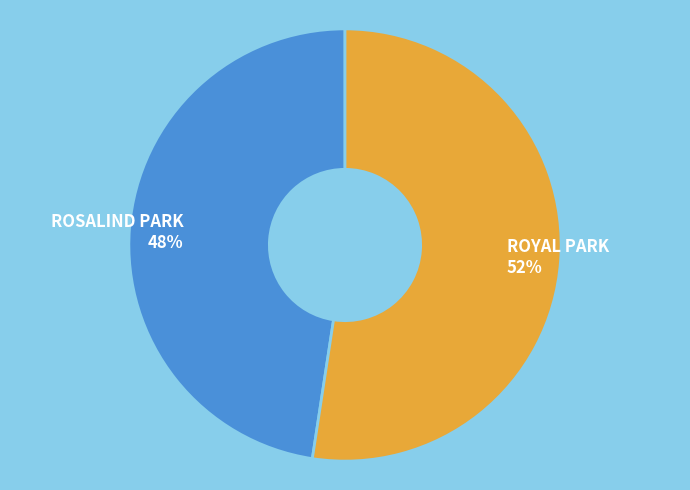

Count the number of slices in the pie.

2